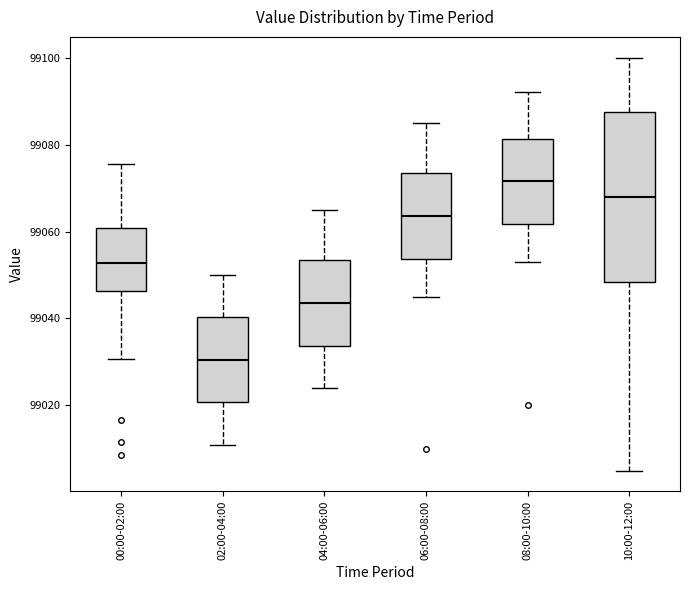

Reading left to right, transcribe this box plot: for each box, give where its median line is, the range the box spans, and where its two whiskers end, as read against the y-axis. The values are not printed on the chart, so give them approximately, as read against the axis.

00:00-02:00: median 99052, box 99046 to 99060, whiskers 99030 to 99076
02:00-04:00: median 99030, box 99020 to 99040, whiskers 99012 to 99050
04:00-06:00: median 99044, box 99034 to 99054, whiskers 99024 to 99066
06:00-08:00: median 99064, box 99054 to 99074, whiskers 99046 to 99086
08:00-10:00: median 99072, box 99062 to 99082, whiskers 99054 to 99092
10:00-12:00: median 99068, box 99048 to 99088, whiskers 99006 to 99100